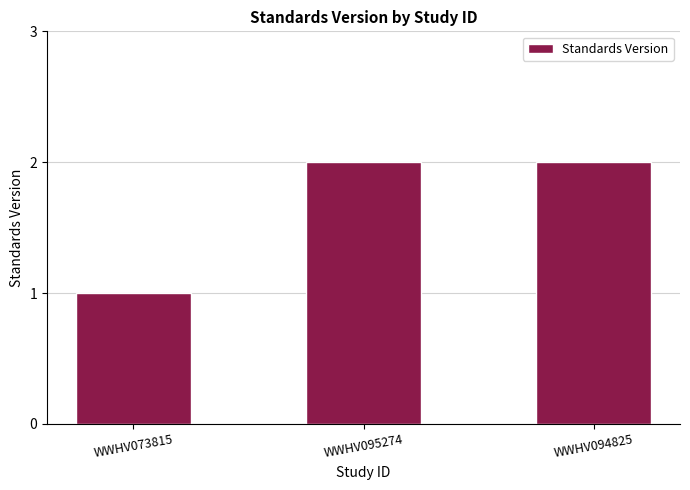

What position from the right is WWHV073815?

3